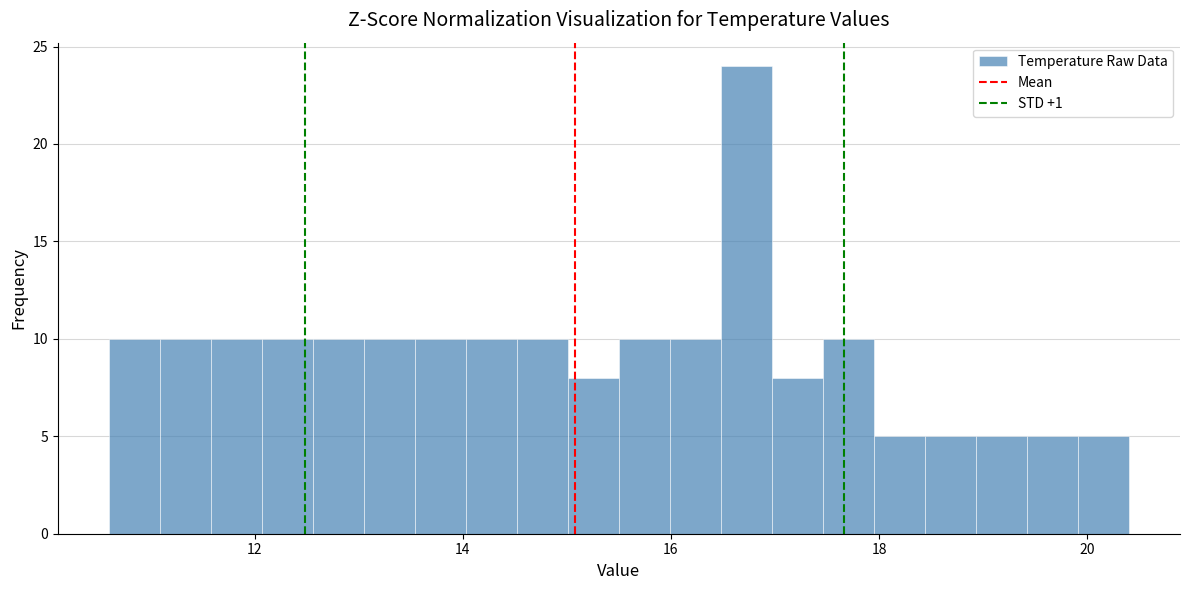

Read against the x-axis, roughly where is the centre of the tallest bar?

16.8